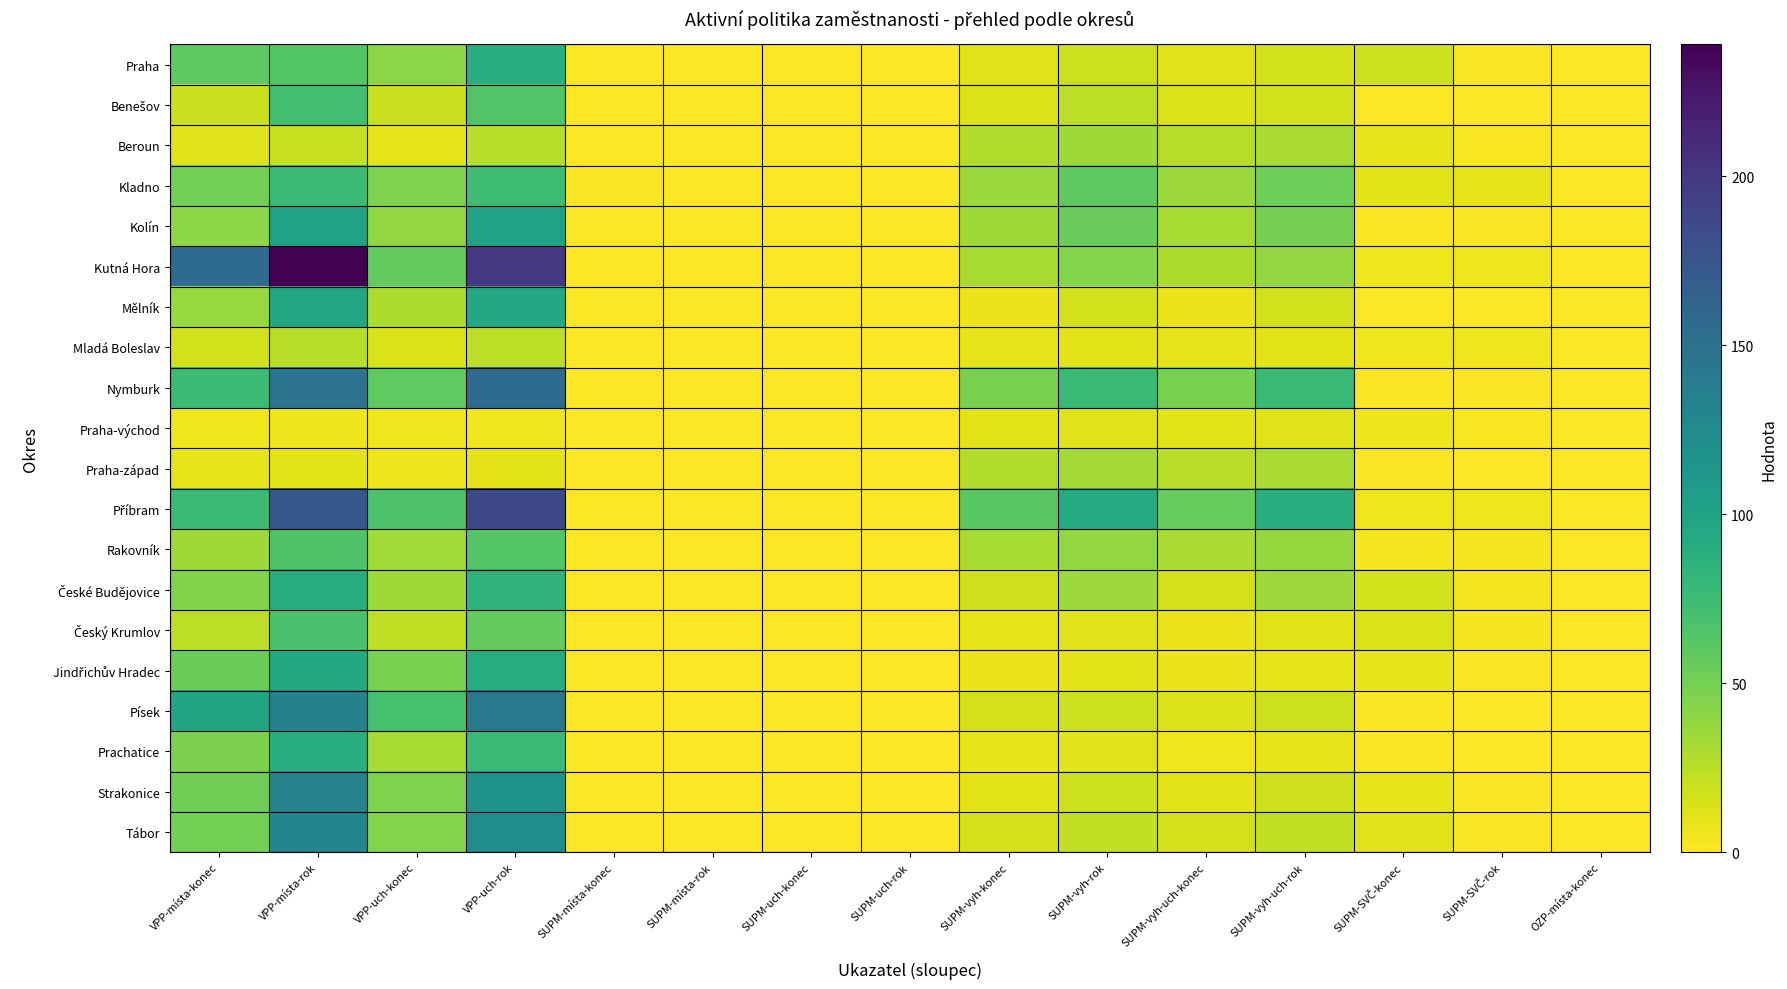

Which category has the lowest value across all series?

SUPM-místa-konec